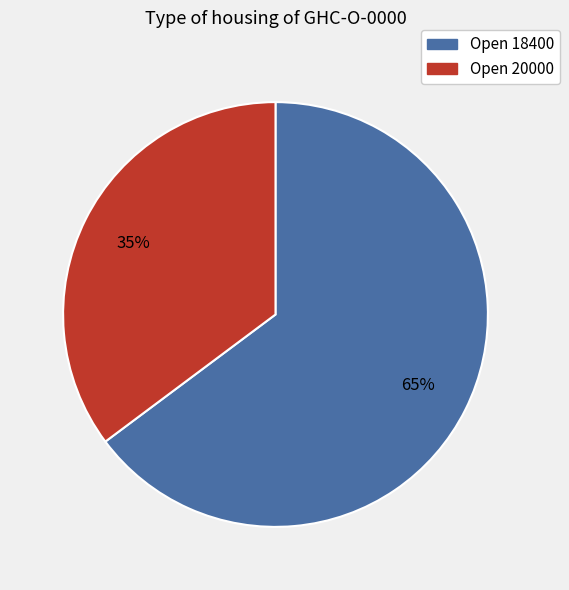

How many slices are in this pie chart?

2